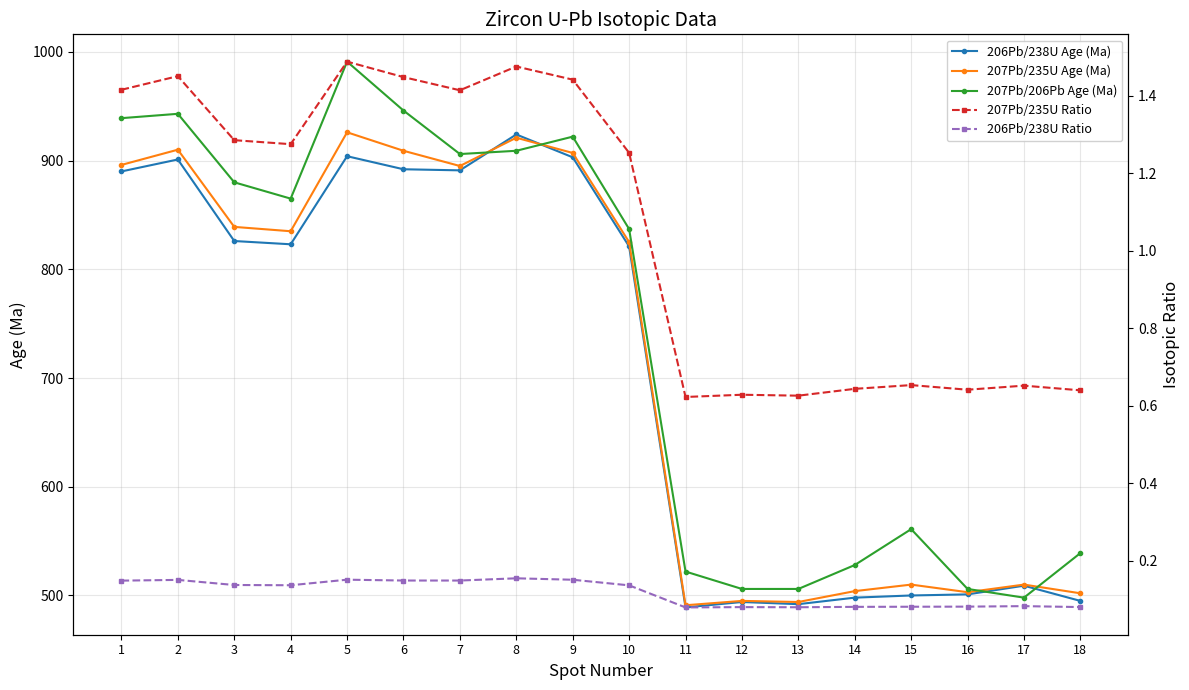

At how many categories does at least one series exceed 620?

10